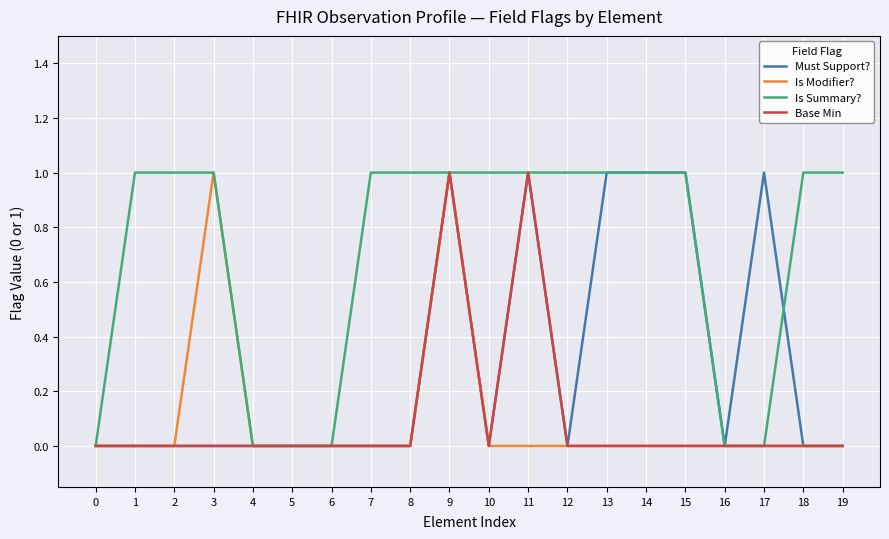

Reading left to right, extract all data points from this chart.

Must Support?: 0	0	0	0	0	0	0	0	0	1	0	1	0	1	1	1	0	1	0	0
Is Modifier?: 0	0	0	1	0	0	0	0	0	1	0	0	0	0	0	0	0	0	0	0
Is Summary?: 0	1	1	1	0	0	0	1	1	1	1	1	1	1	1	1	0	0	1	1
Base Min: 0	0	0	0	0	0	0	0	0	1	0	1	0	0	0	0	0	0	0	0